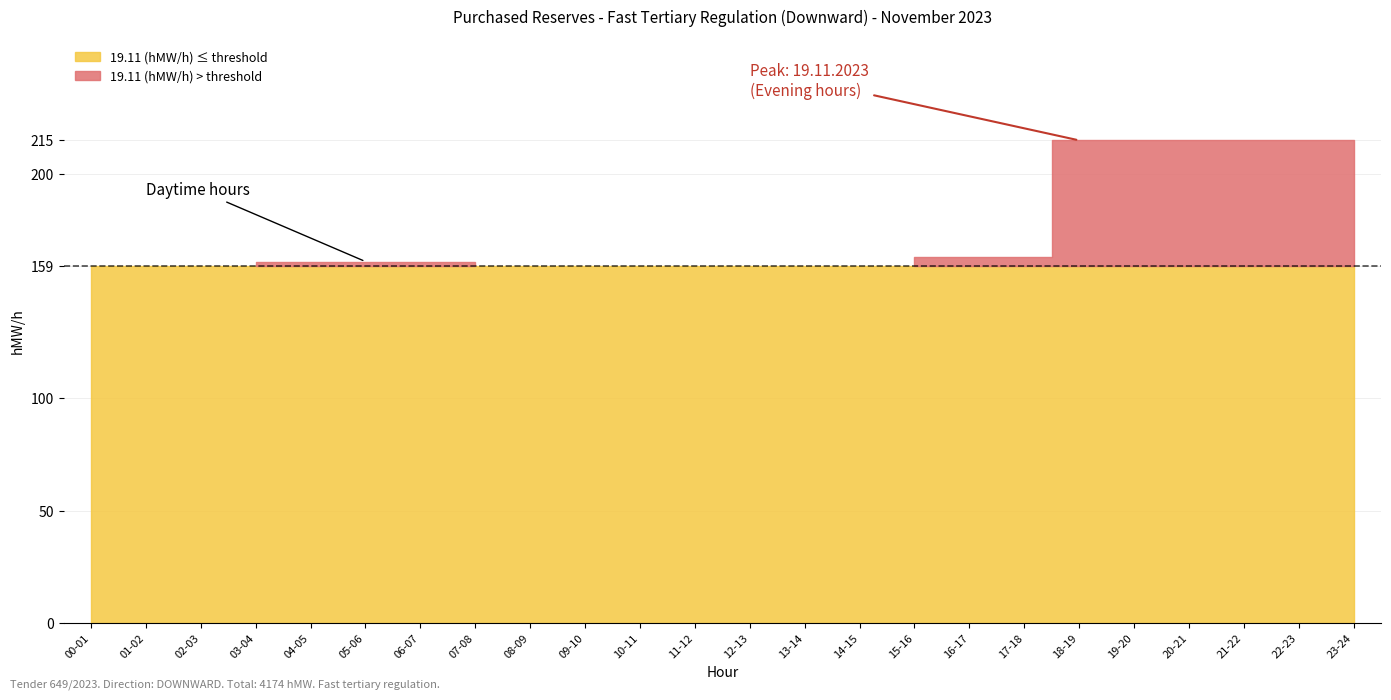

True or false: Other Days (hMW/h) and 19.11 (hMW/h) intersect in this chart.

False